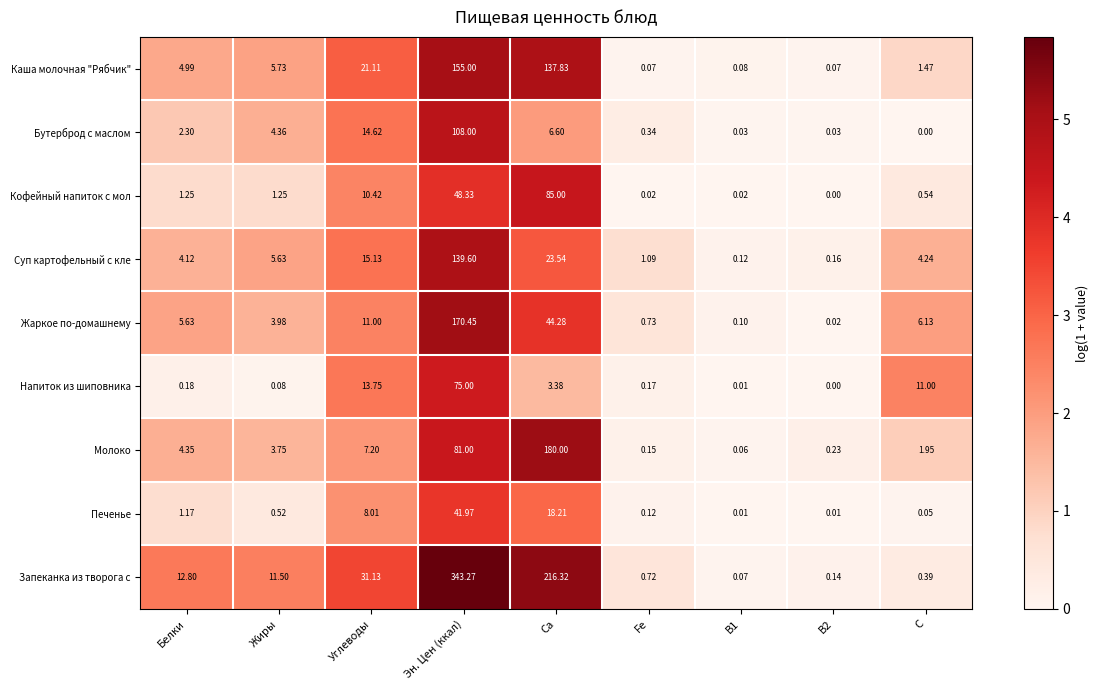

Which series changed the most between Углеводы and B1?

Запеканка из творога с